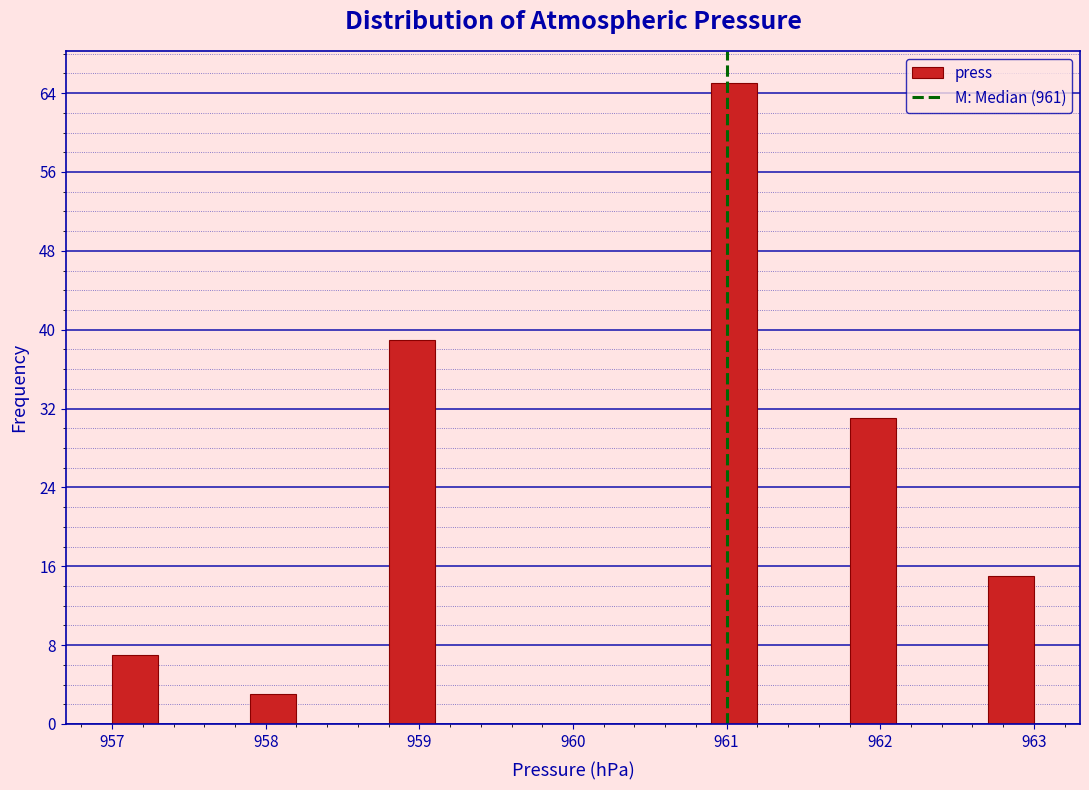

Around what value on the x-axis is the tallest bar? Give the approximate position of its centre, as read against the axis.

961.1